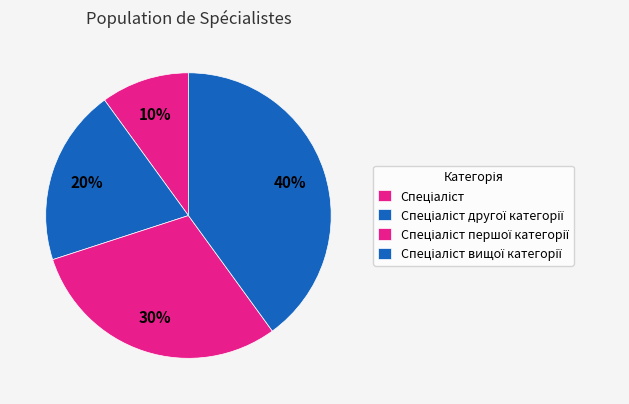

To the nearest percent, what is the difference between the largest and smallest slice percentages?

30%